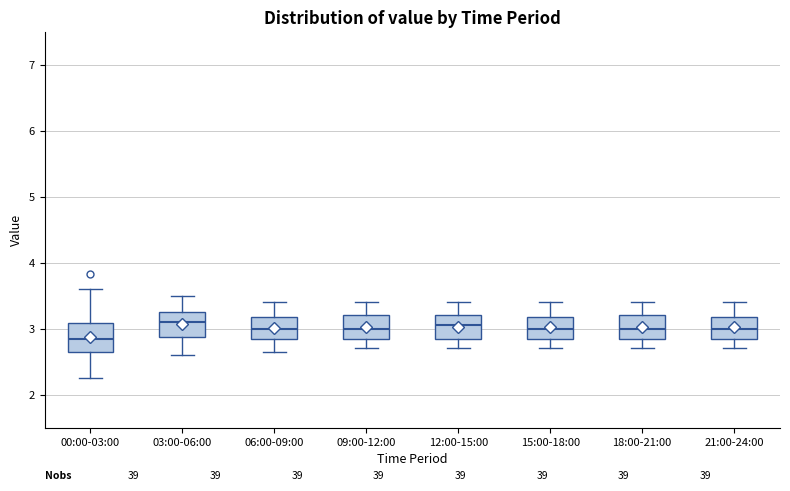

Which box has the lowest median line?

00:00-03:00